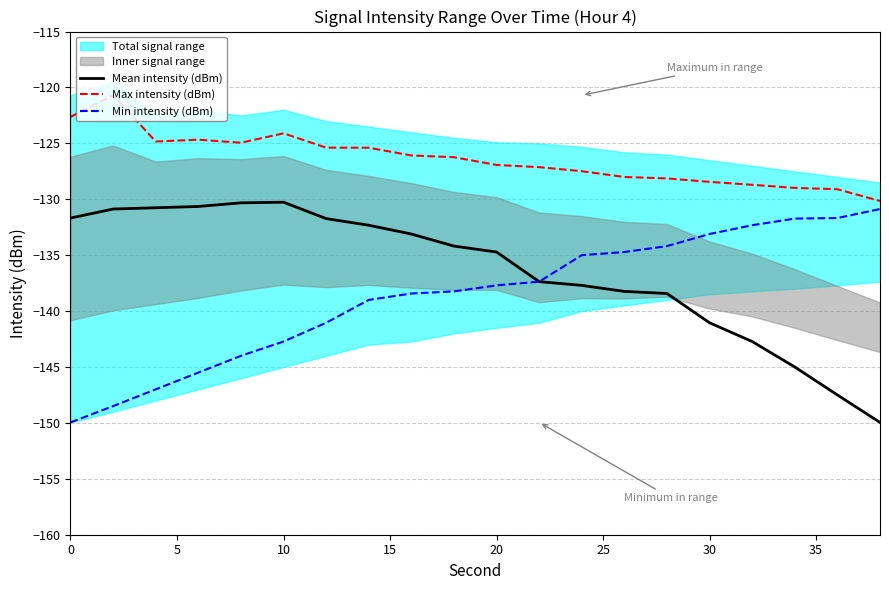

Is it true that Max intensity (dBm) equals -122.6 at 0?

True